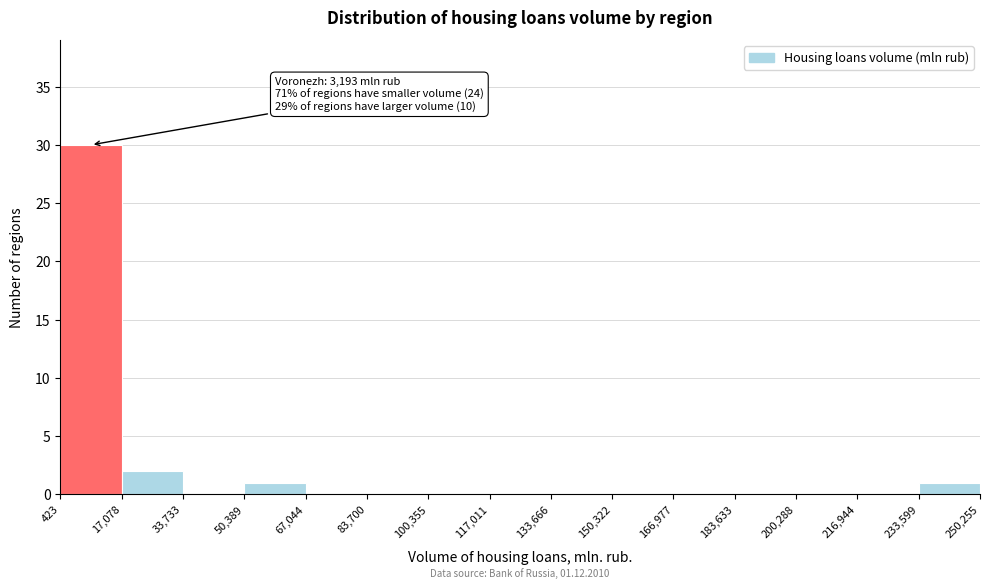

Which range on the x-axis has the tallest bar?

423 to 17,078